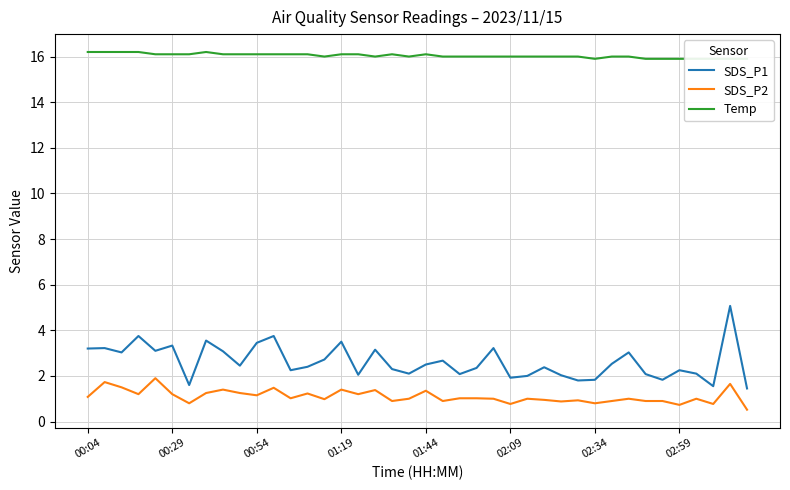

Reading left to right, what are all the values shown in this chart?

SDS_P1: 3.2	3.2	3.0	3.8	3.1	3.3	1.6	3.5	3.1	2.5	3.5	3.8	2.2	2.4	2.7	3.5	2.0	3.1	2.3	2.1	2.5	2.7	2.1	2.4	3.2	1.9	2.0	2.4	2.0	1.8	1.8	2.5	3.0	2.1	1.8	2.2	2.1	1.6	5.1	1.4
SDS_P2: 1.1	1.7	1.5	1.2	1.9	1.2	0.8	1.2	1.4	1.2	1.1	1.5	1.0	1.2	1.0	1.4	1.2	1.4	0.9	1.0	1.4	0.9	1.0	1.0	1.0	0.8	1.0	0.9	0.9	0.9	0.8	0.9	1.0	0.9	0.9	0.7	1.0	0.8	1.6	0.5
Temp: 16.2	16.2	16.2	16.2	16.1	16.1	16.1	16.2	16.1	16.1	16.1	16.1	16.1	16.1	16.0	16.1	16.1	16.0	16.1	16.0	16.1	16.0	16.0	16.0	16.0	16.0	16.0	16.0	16.0	16.0	15.9	16.0	16.0	15.9	15.9	15.9	15.9	15.9	15.9	15.9